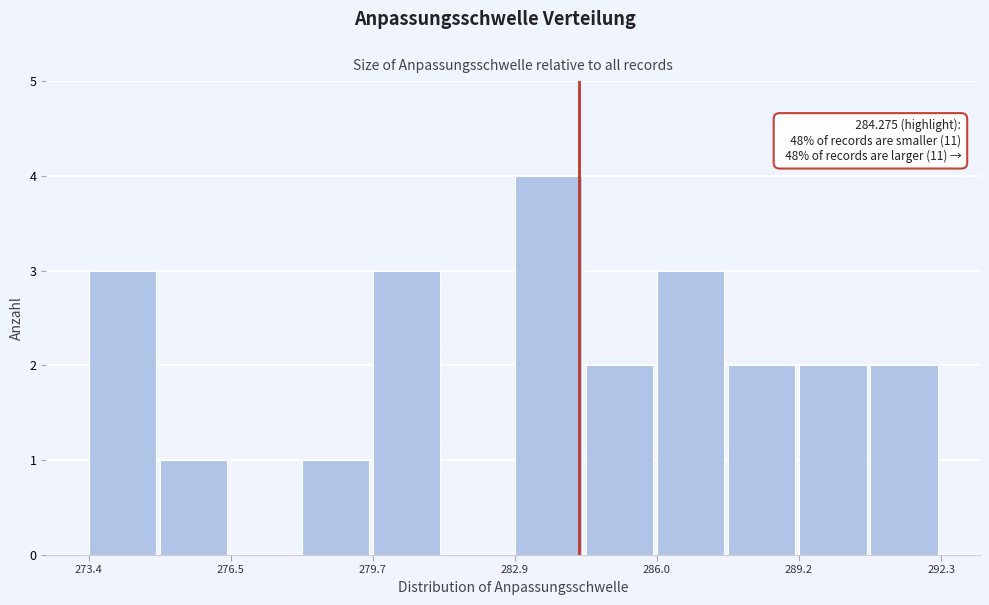

Read against the x-axis, roughly where is the centre of the tallest bar?

283.5